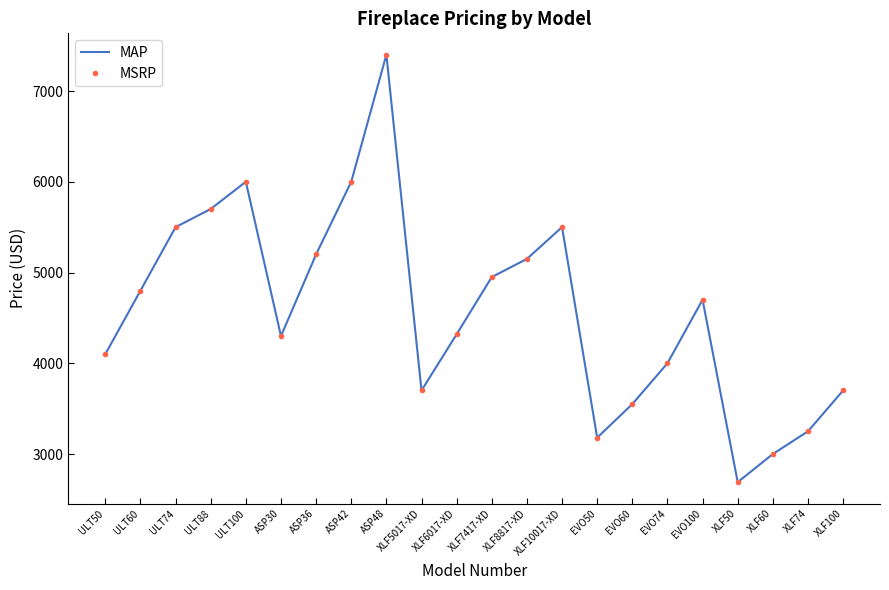

What is the total value across all series at XLF74?

6500.0